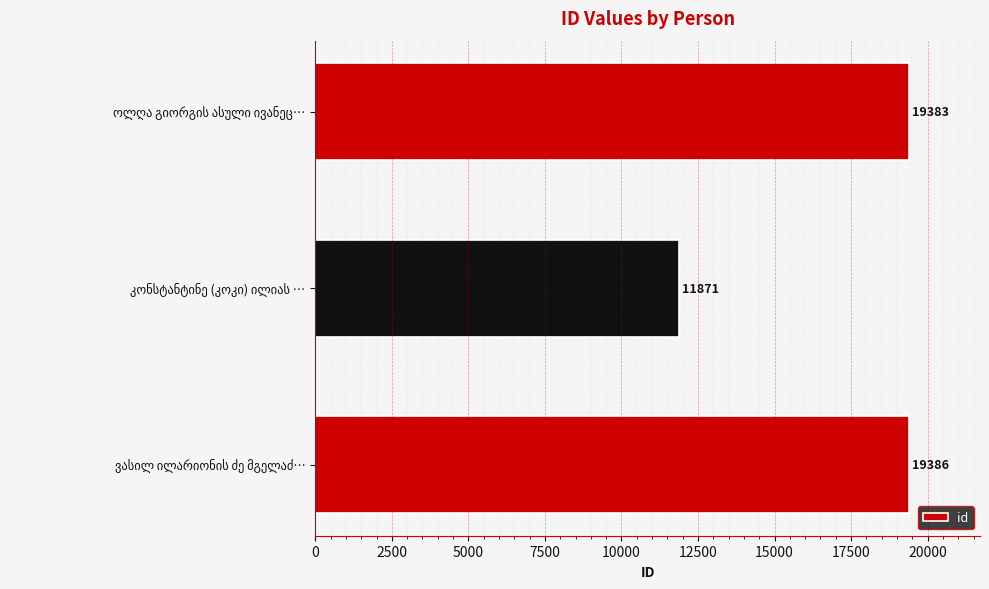

What is the average value?

16880